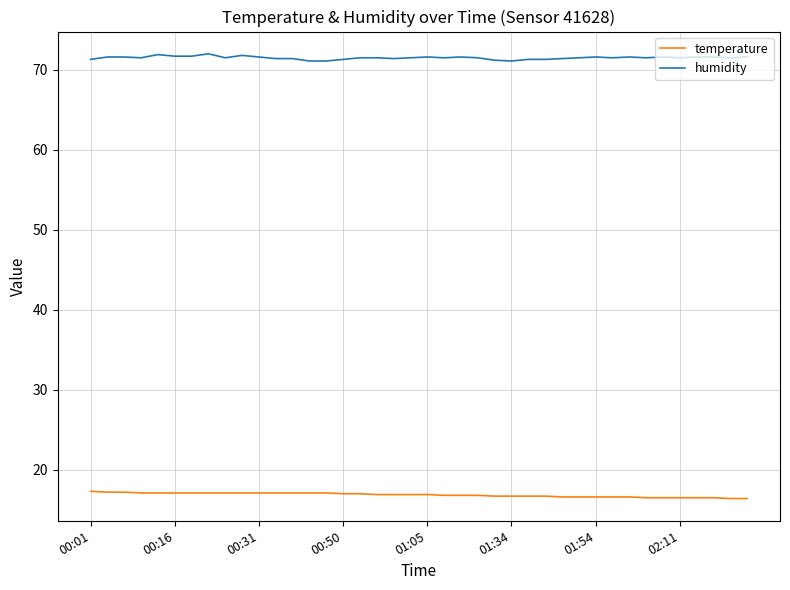

What is the greatest value displayed?

72.0